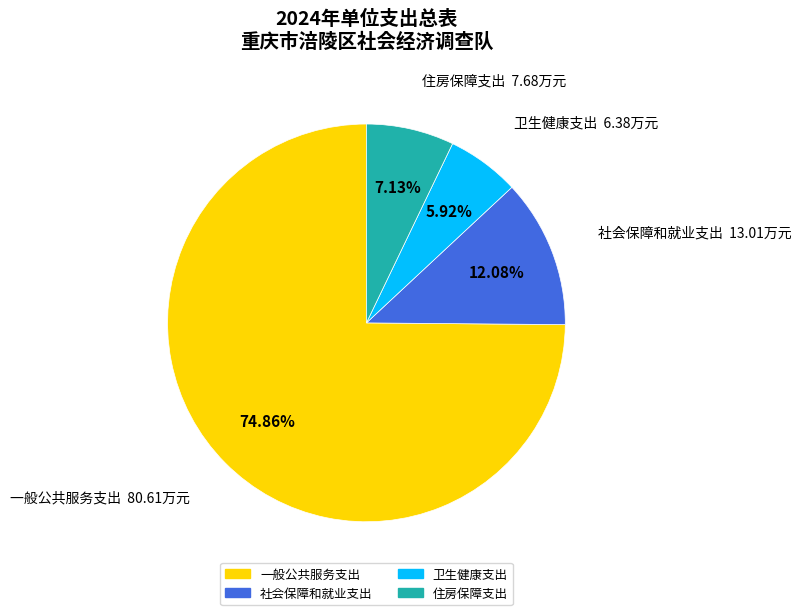

Does any single category account for the majority?

Yes